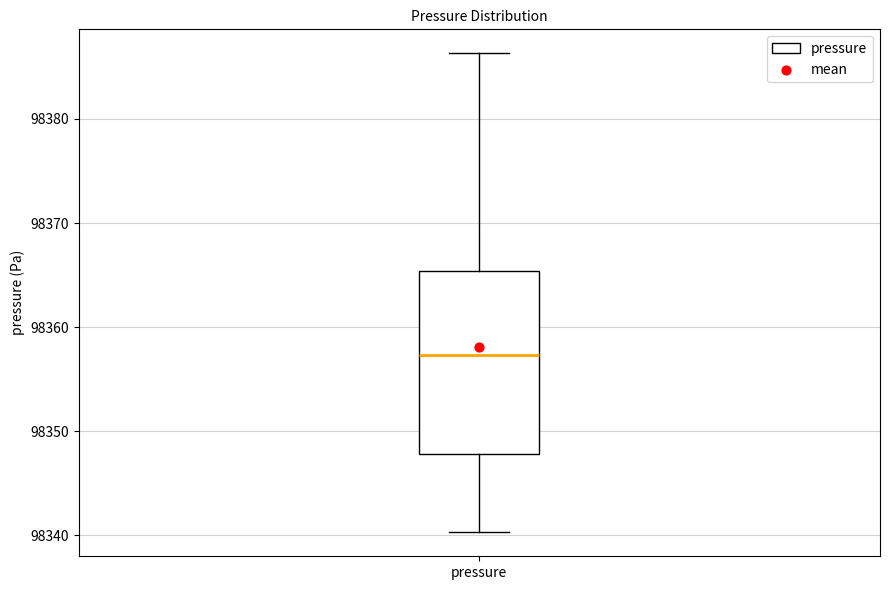

Transcribe this box plot: give where the median line is, the range the box spans, and where the two whiskers end, as read against the y-axis. The values are not printed on the chart, so give them approximately, as read against the axis.

median 98357, box 98348 to 98365, whiskers 98340 to 98386